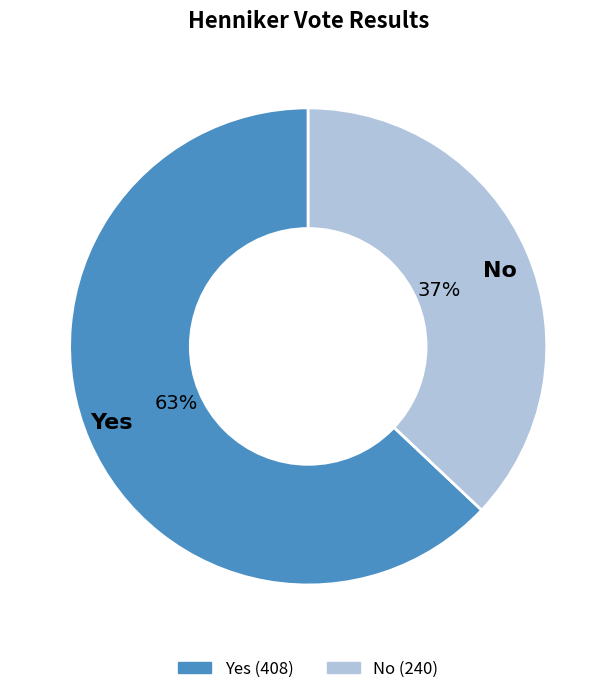

The Yes slice represents 63% of the pie. True or false?

True